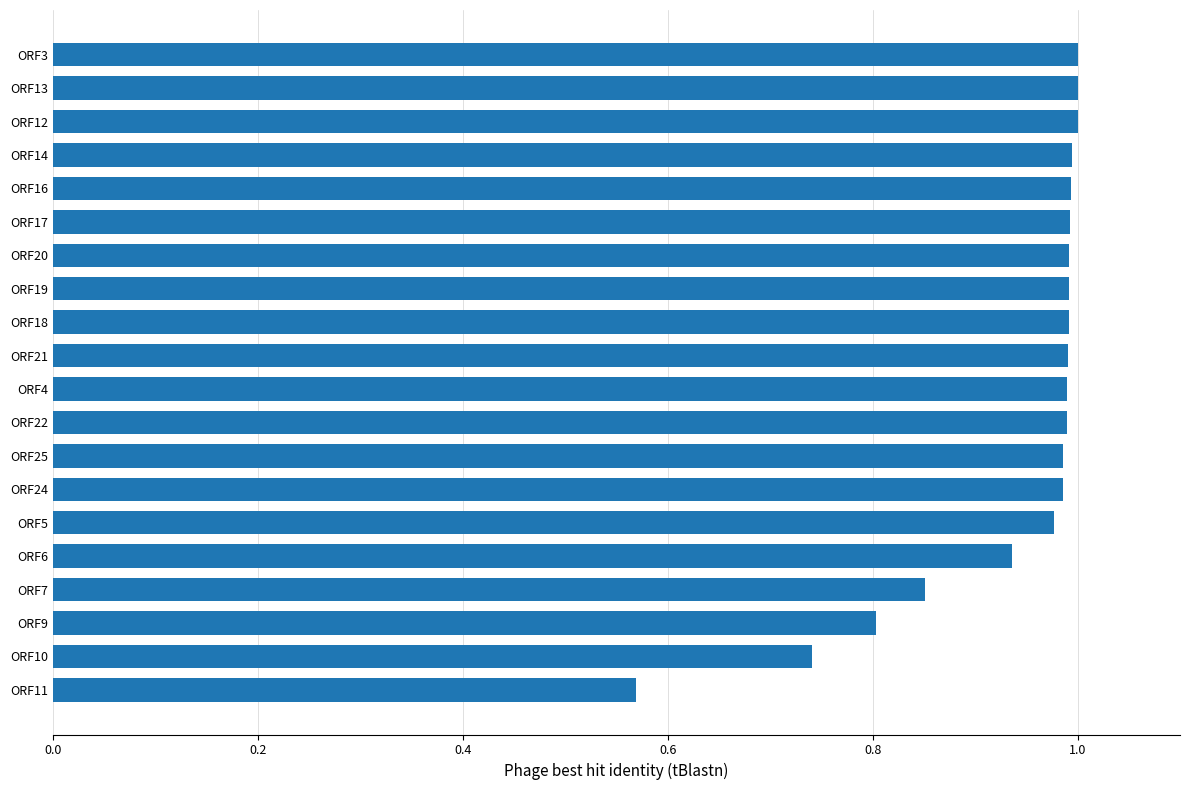

What is the difference between the second highest and minimum values?

0.4